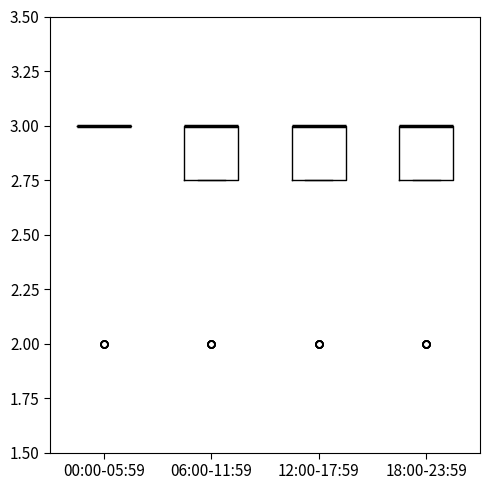

Reading left to right, read every box against the y-axis: the position of its median line, the range the box covers, and the ends of its whiskers. The values are not printed on the chart, so give them approximately, as read against the axis.

00:00-05:59: box collapsed to a line at 3.00, whiskers 3.00 to 3.00
06:00-11:59: median 3.00 (drawn on the box's upper edge), box 2.75 to 3.00, whiskers 2.75 to 3.00
12:00-17:59: median 3.00 (drawn on the box's upper edge), box 2.75 to 3.00, whiskers 2.75 to 3.00
18:00-23:59: median 3.00 (drawn on the box's upper edge), box 2.75 to 3.00, whiskers 2.75 to 3.00